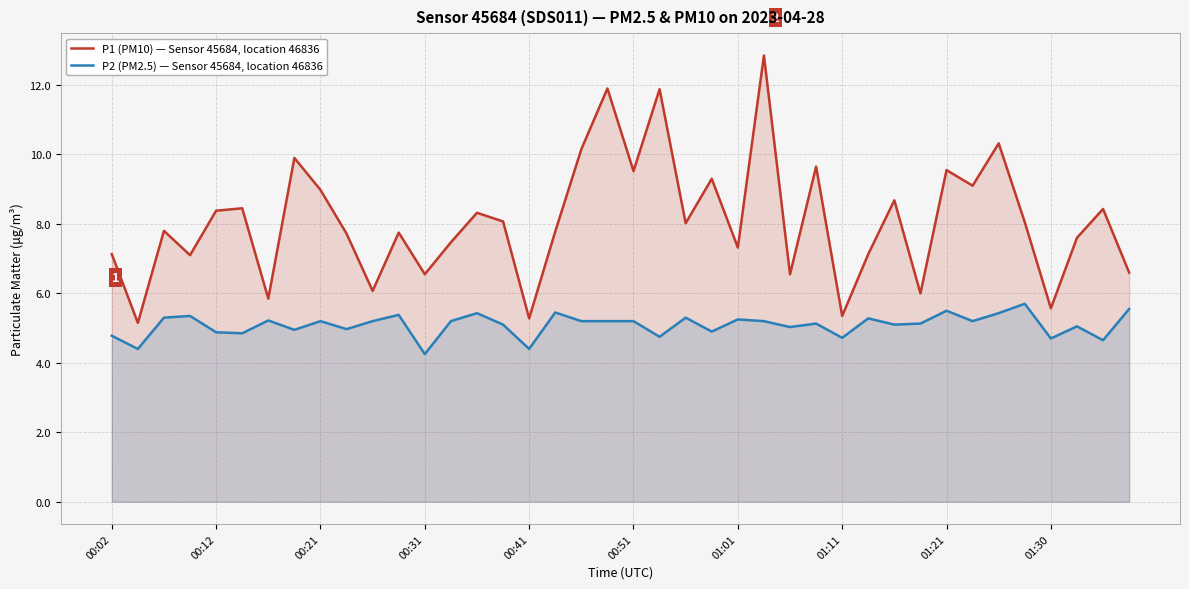

True or false: P1 (PM10) — Sensor 45684, location 46836 and P2 (PM2.5) — Sensor 45684, location 46836 cross at least once.

False